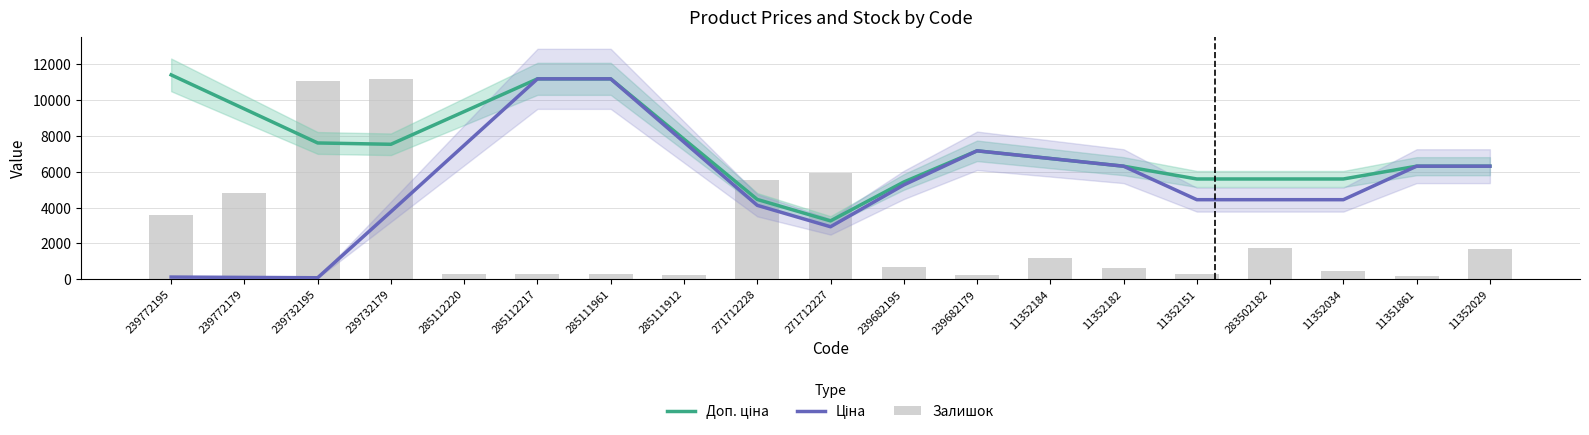

Where does the Доп. ціна series first go above 6738?

239772195